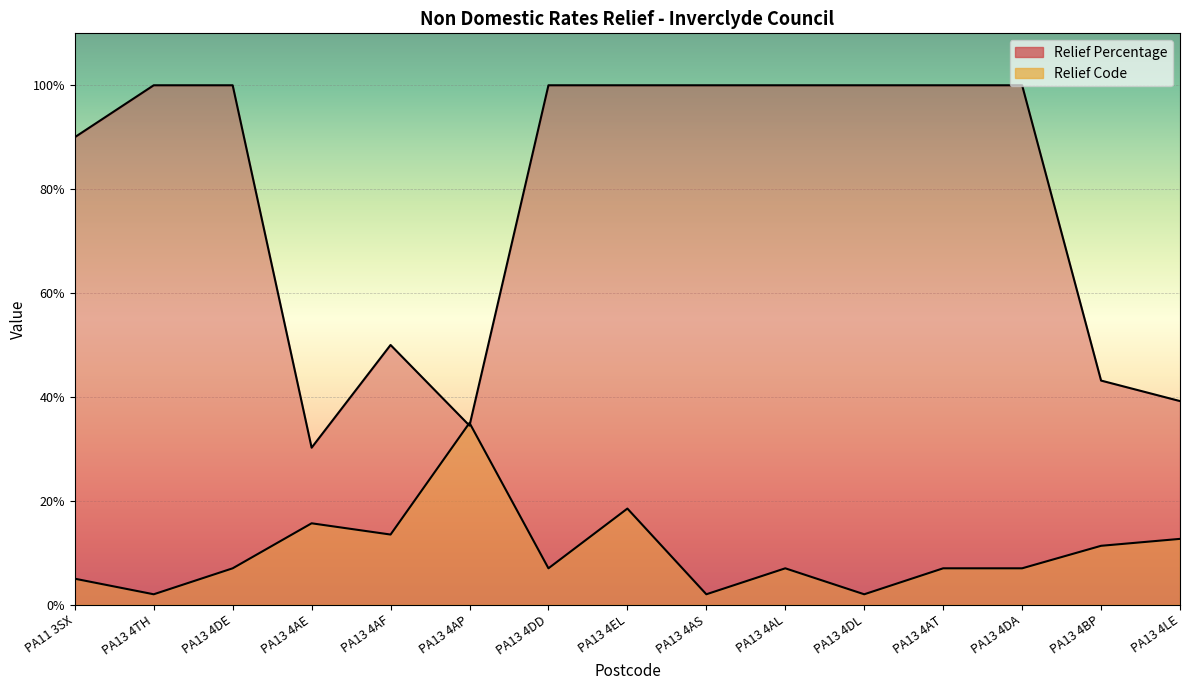

How many lines are shown in the chart?

2